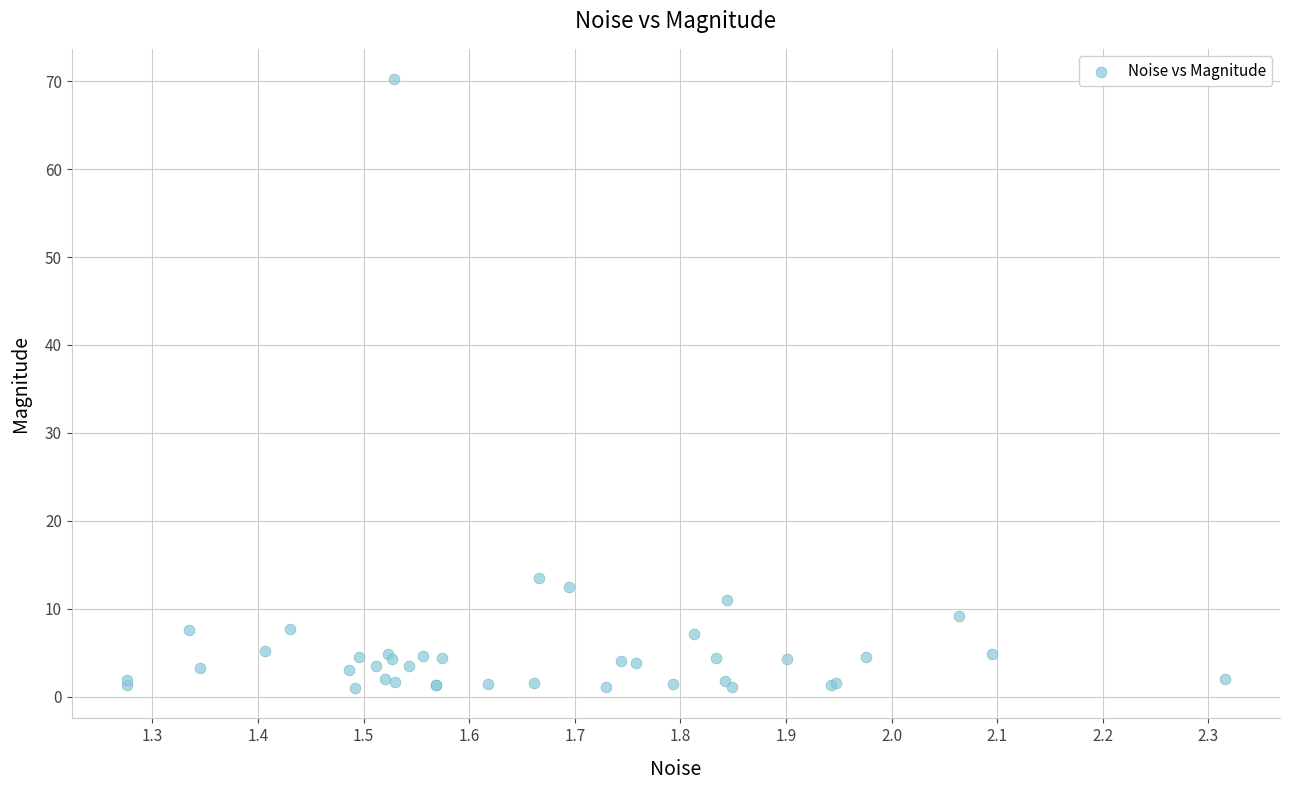

What Y value in the scatter plot is closest to 35?

13.4